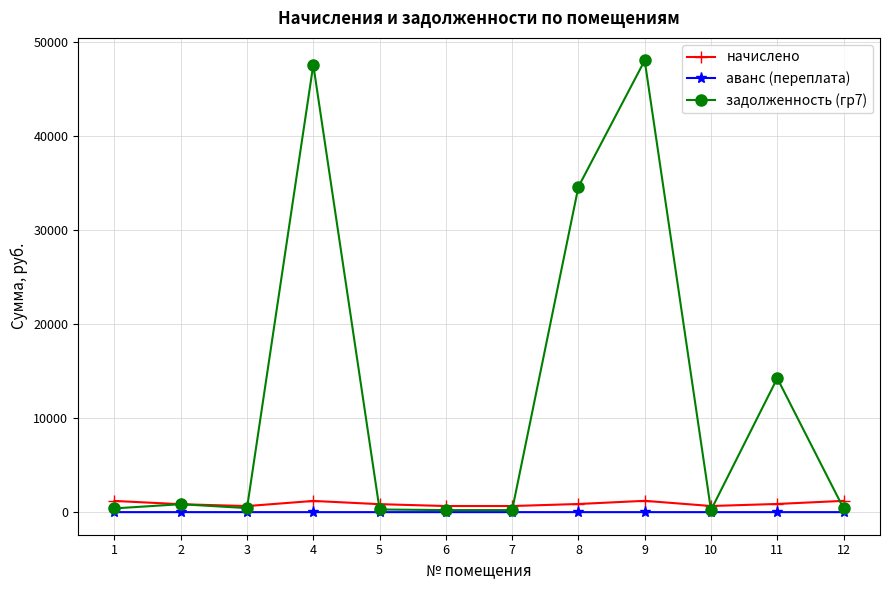

What is the lowest value of the задолженность (гр7) series?

217.0